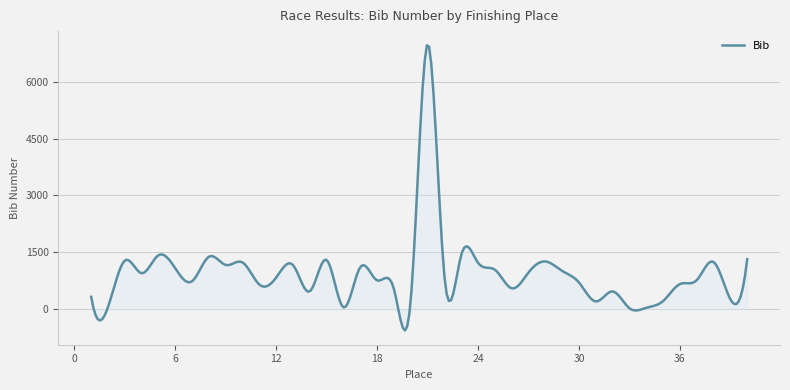

What is the average value?

937.5